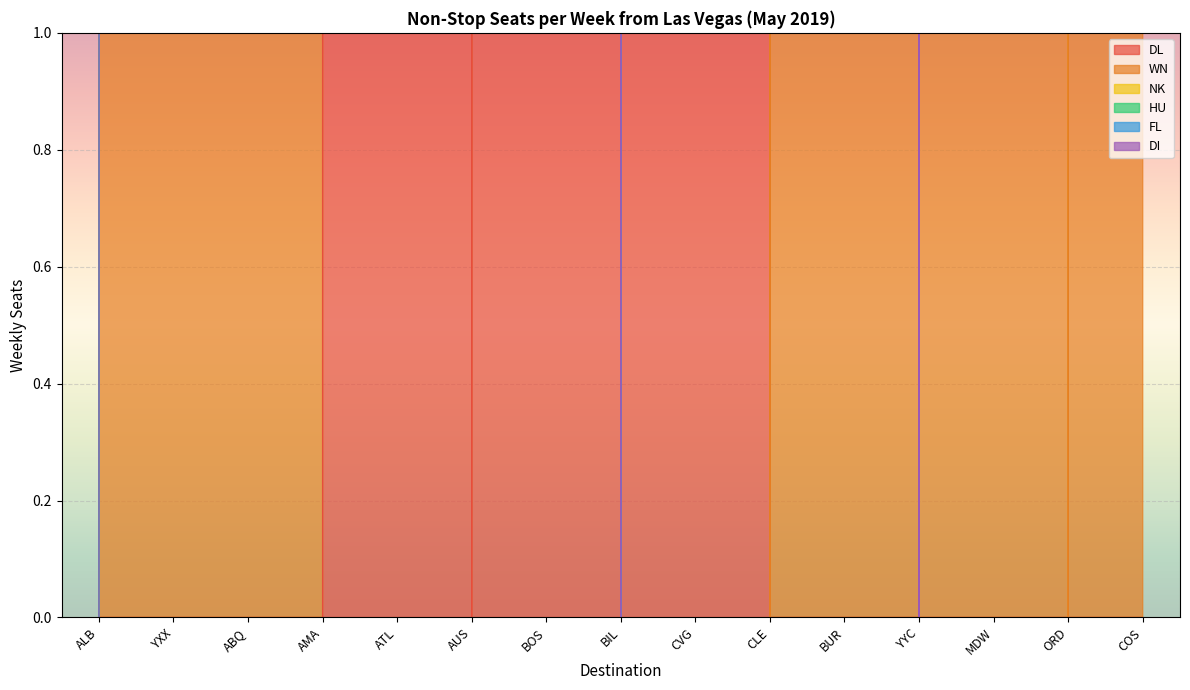

How many values in WN are above zero?

8